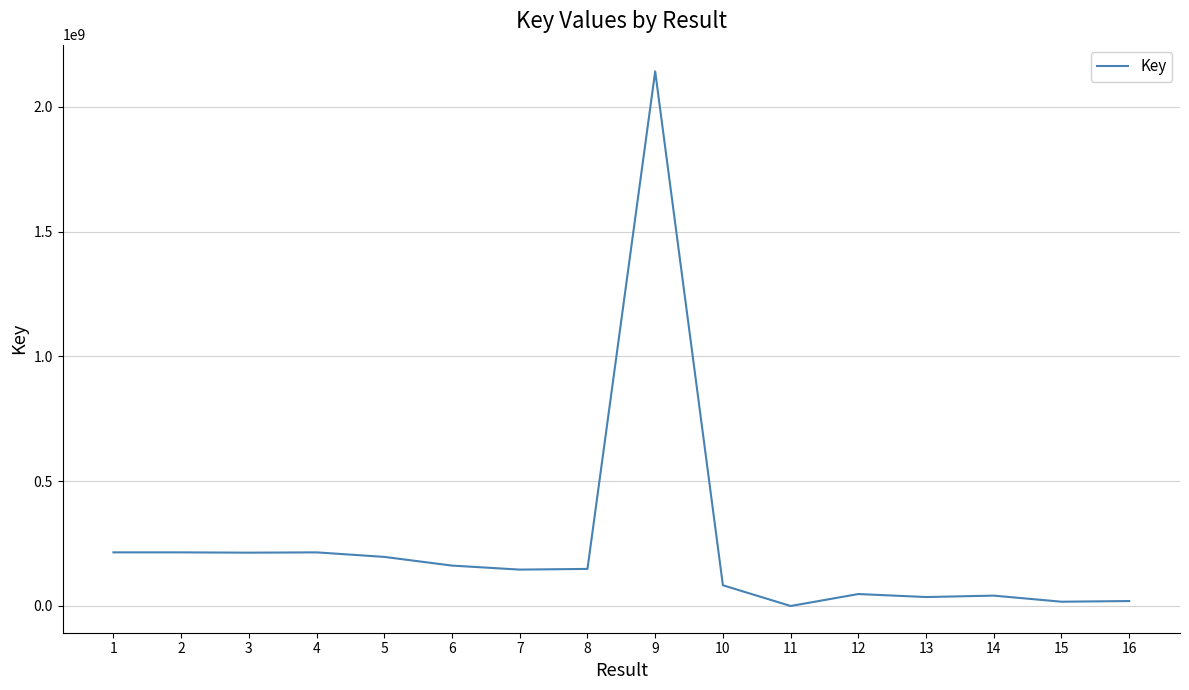

What is the greatest value displayed?

2141735474